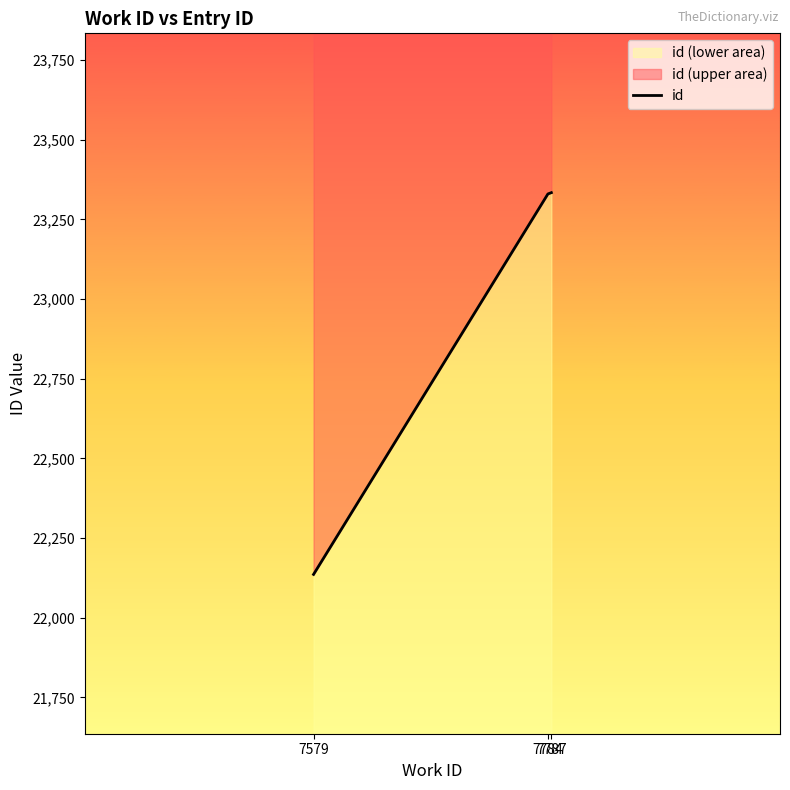

The chart shows a value of 34648 at 7787. True or false?

False